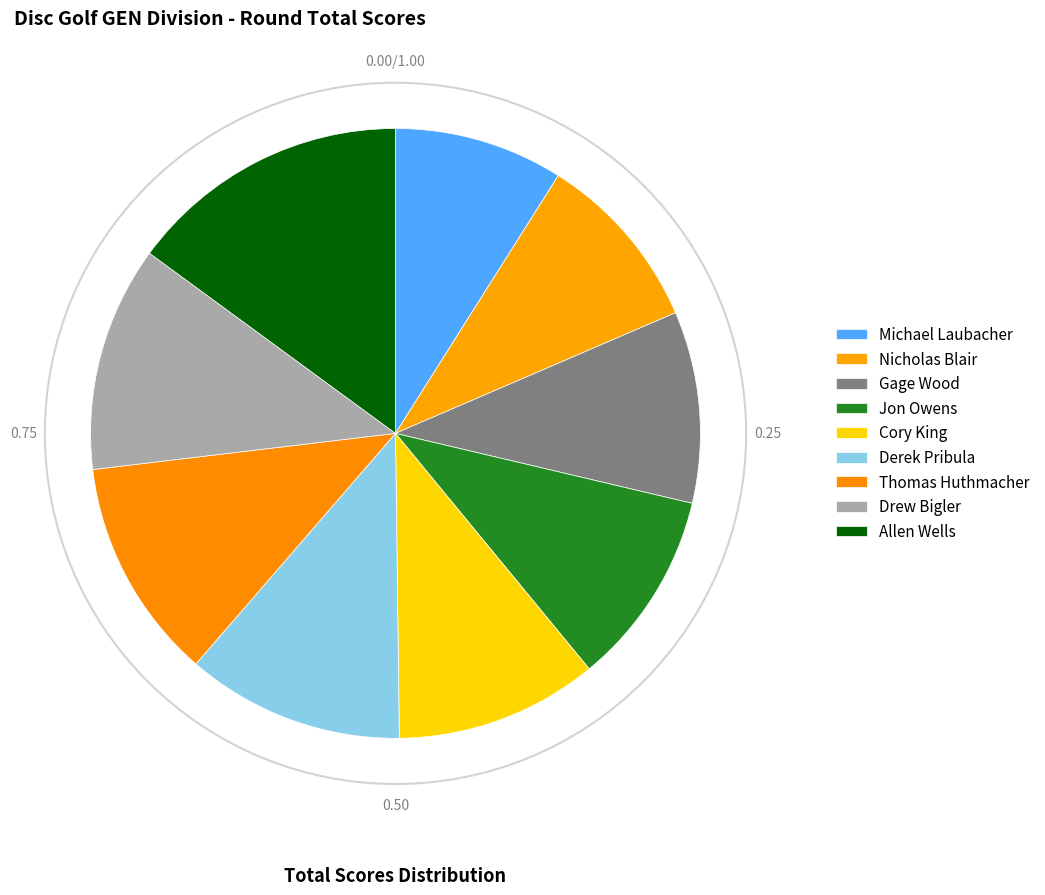

How many slices are in this pie chart?

9